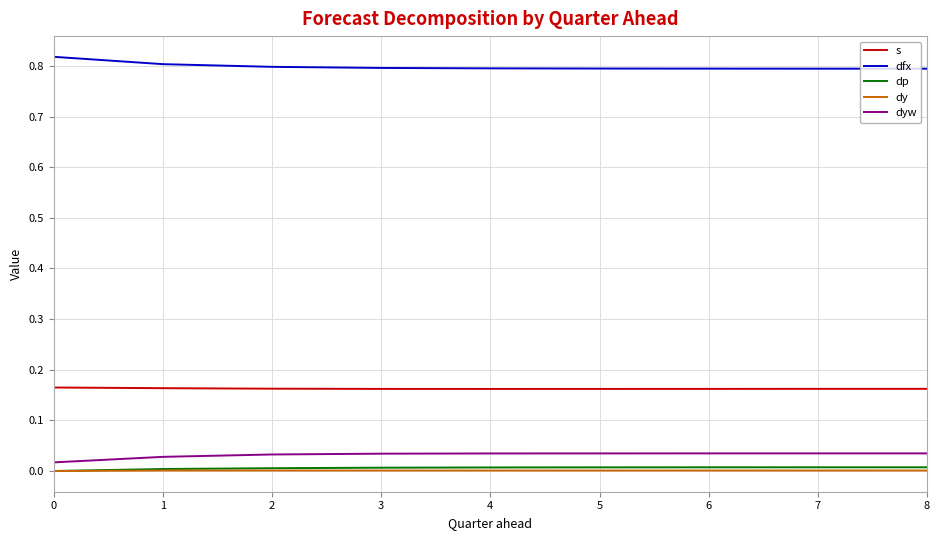

Which series has the largest total across all categories?

dfx